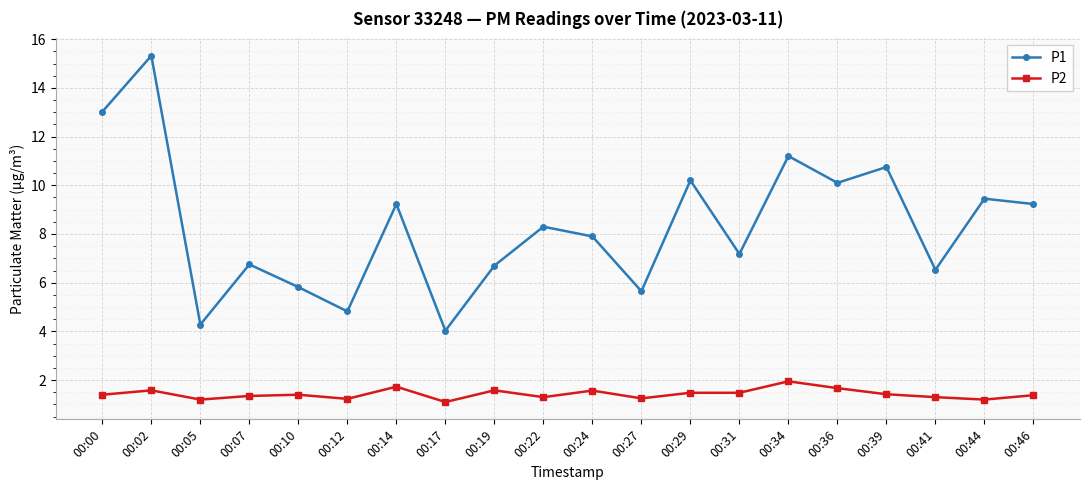

Which category has the highest value in the P1 series?

00:02